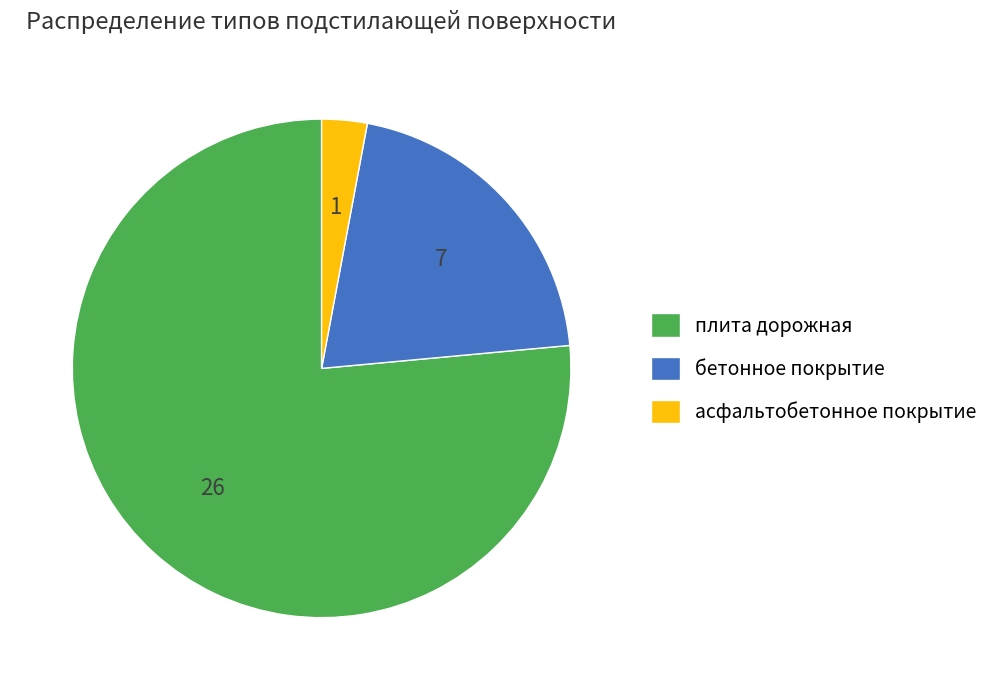

Which category accounts for the majority?

плита дорожная